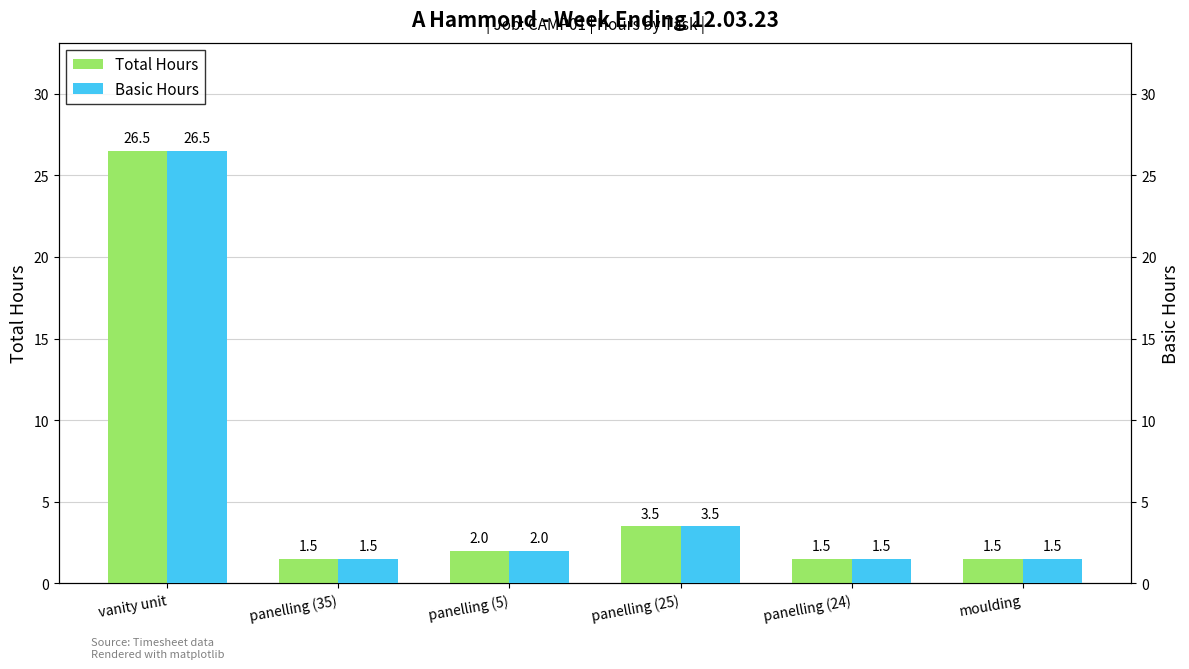

Rank the series at panelling (35) from lowest to highest value.

Total Hours, Basic Hours